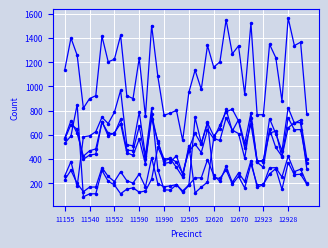

How many lines are shown in the chart?

6